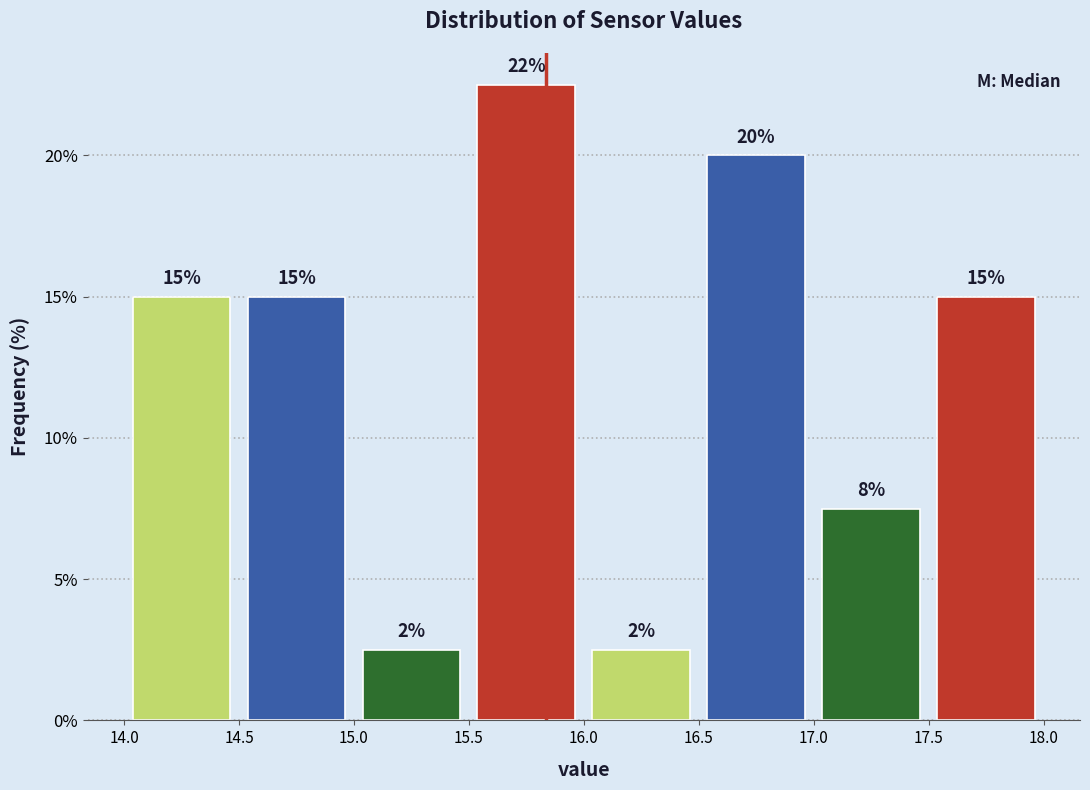

Over which range of the x-axis is the bar tallest?

15.5 to 16.0